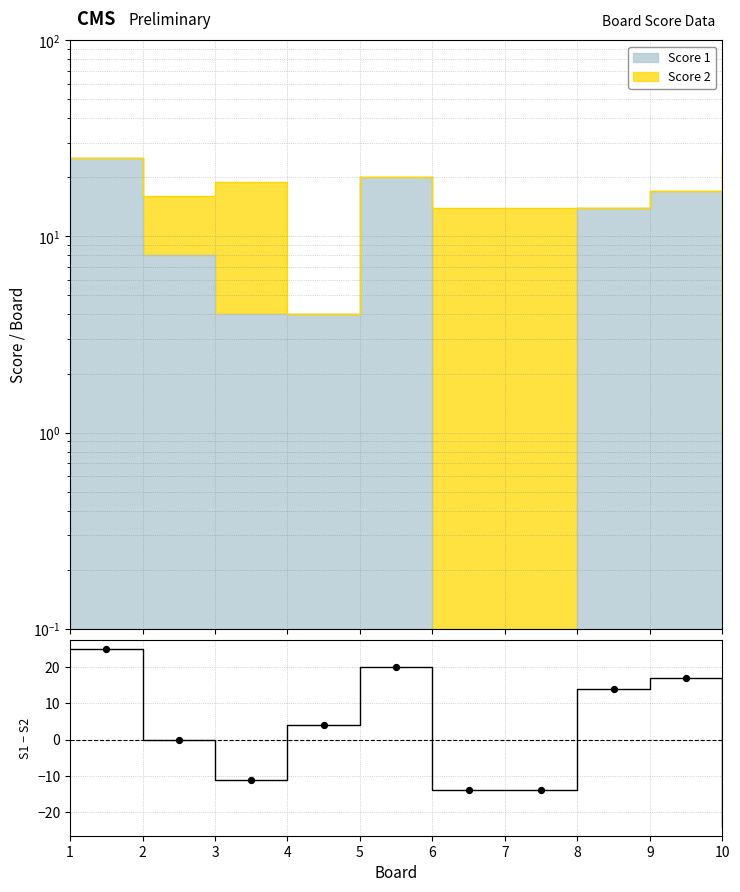

Between 3 and 10, which is larger?

3